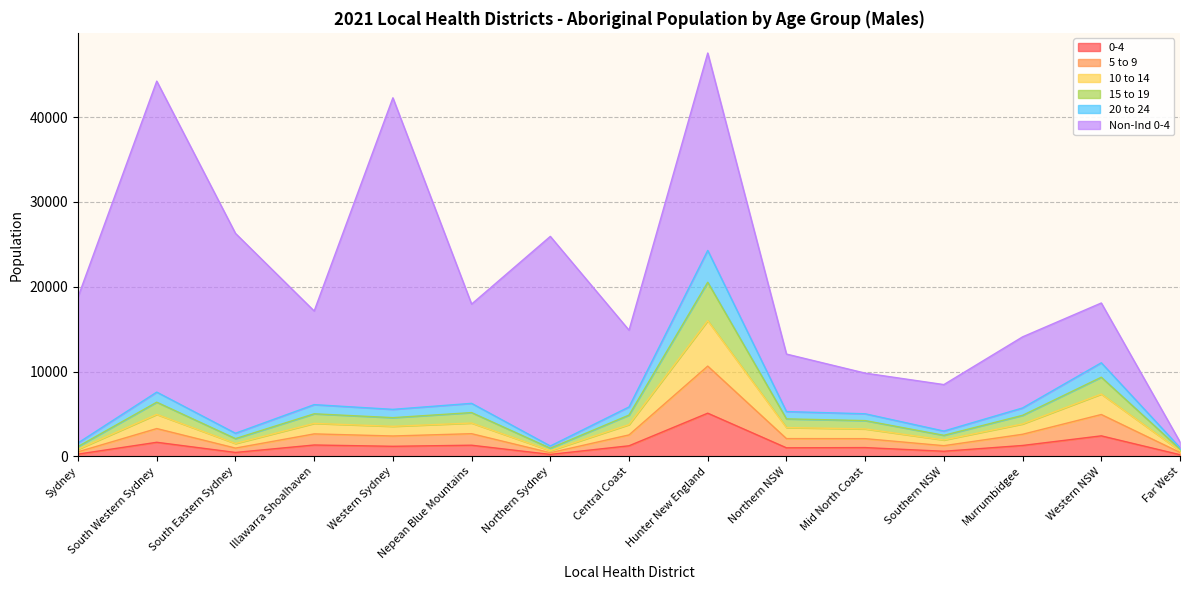

The 0-4 series shows 1290 at Murrumbidgee. True or false?

True